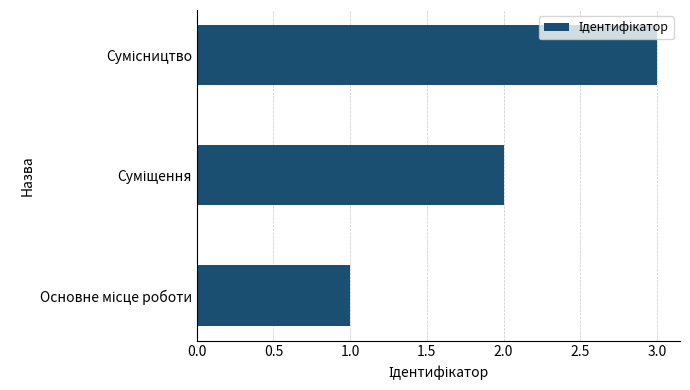

What is the sum of all values?

6